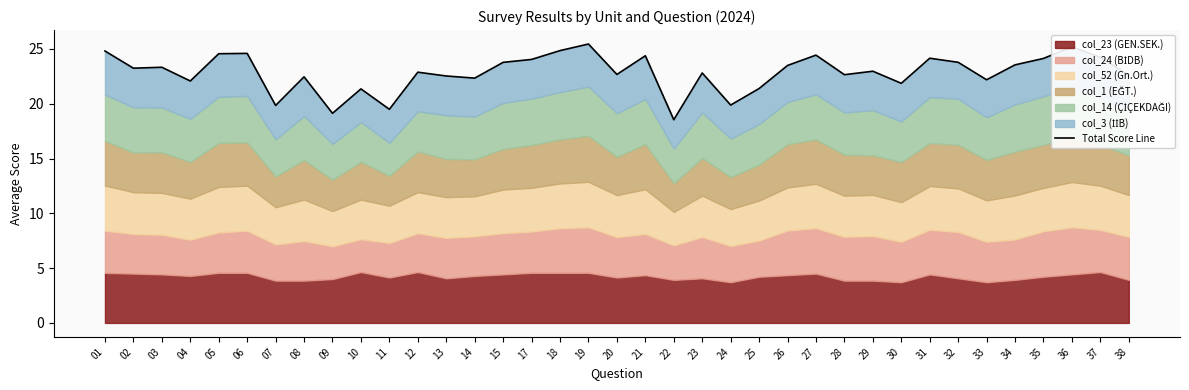

What is the greatest value displayed?

25.4